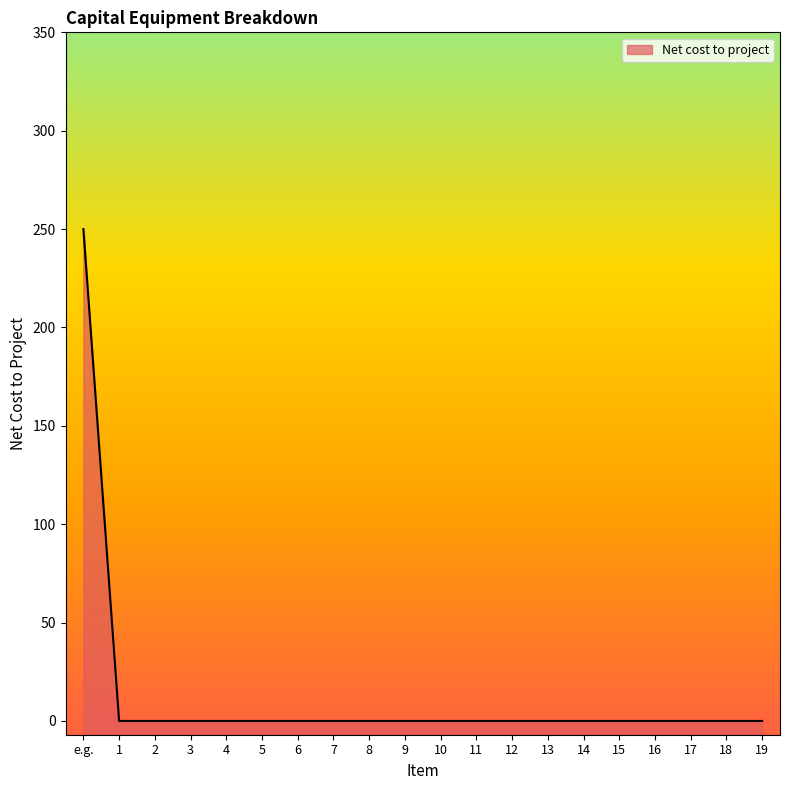

Reading left to right, what are all the values shown in this chart?

250	0	0	0	0	0	0	0	0	0	0	0	0	0	0	0	0	0	0	0